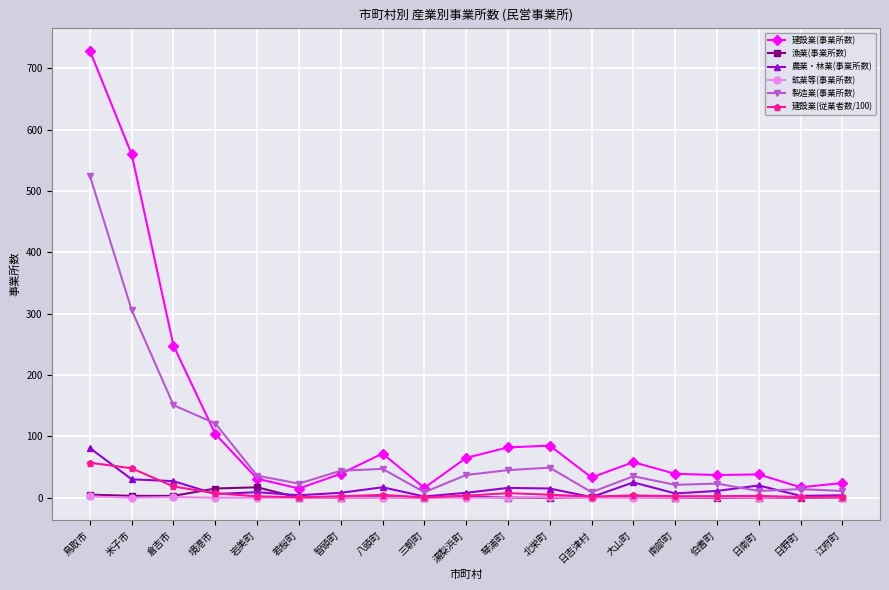

What is the average value of the 漁業(事業所数) series?

2.5